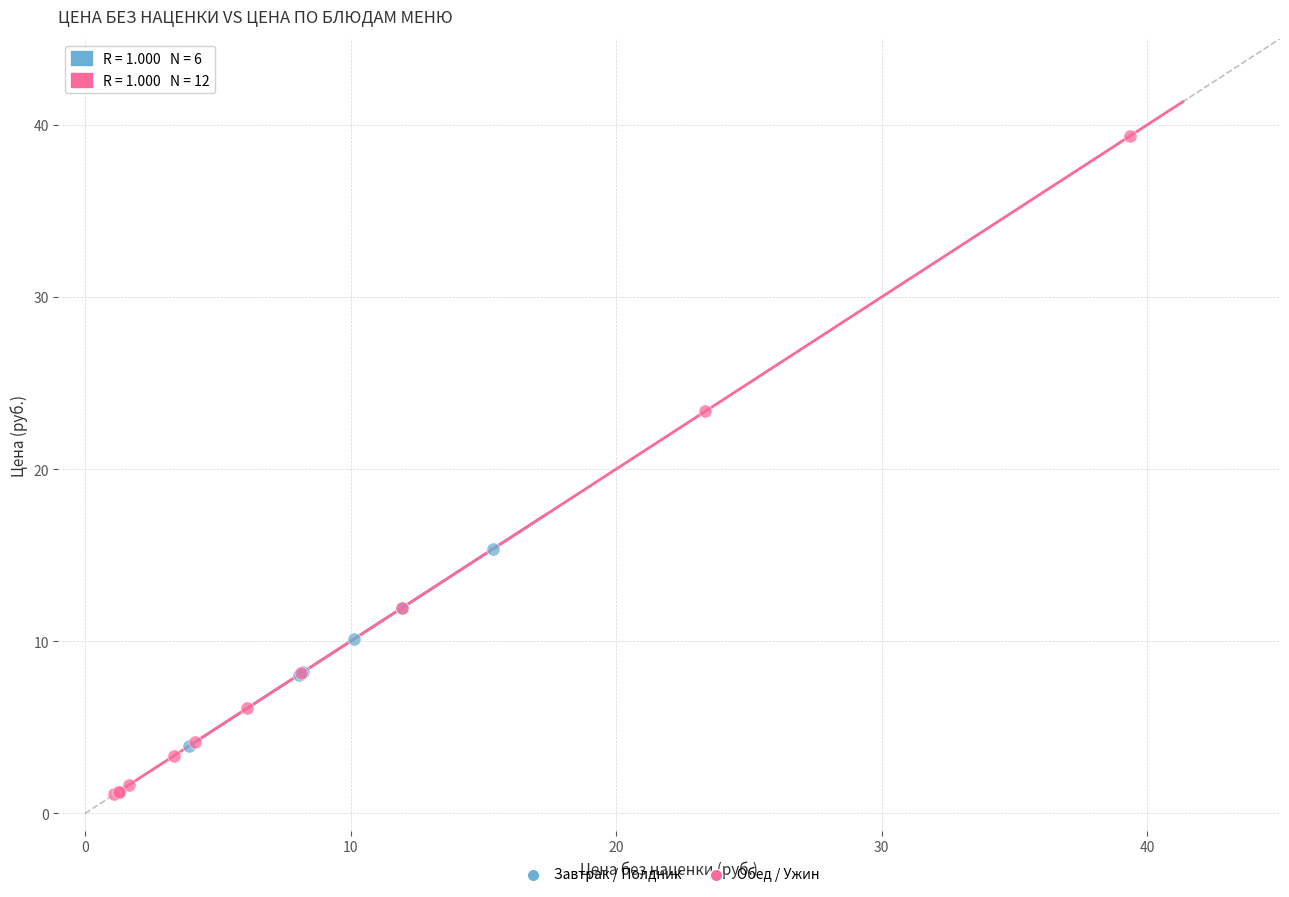

Which series reaches the minimum Y coordinate?

Обед / Ужин